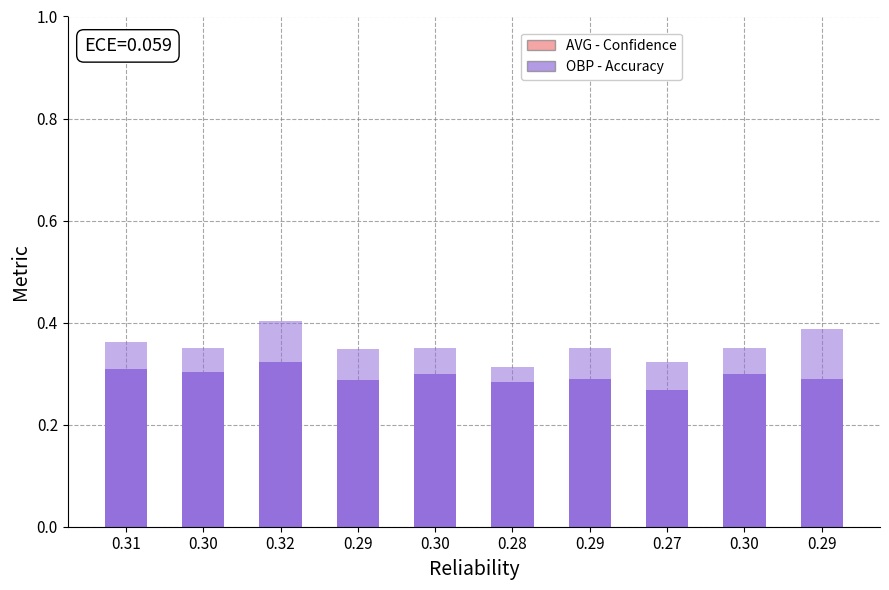

Rank the series by their maximum value, from lowest to highest.

AVG (Accuracy), OBP (Confidence)